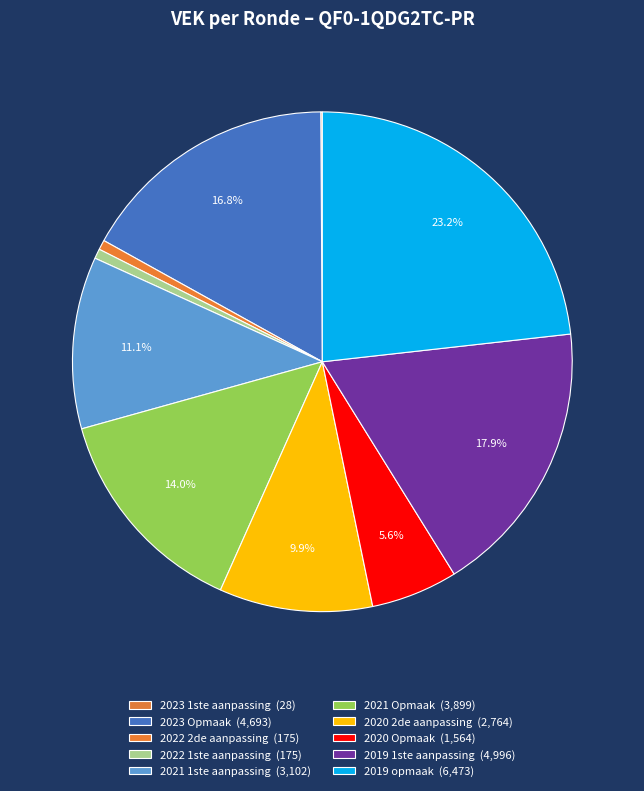

Which category has the smallest portion of the pie?

2023 1ste aanpassing